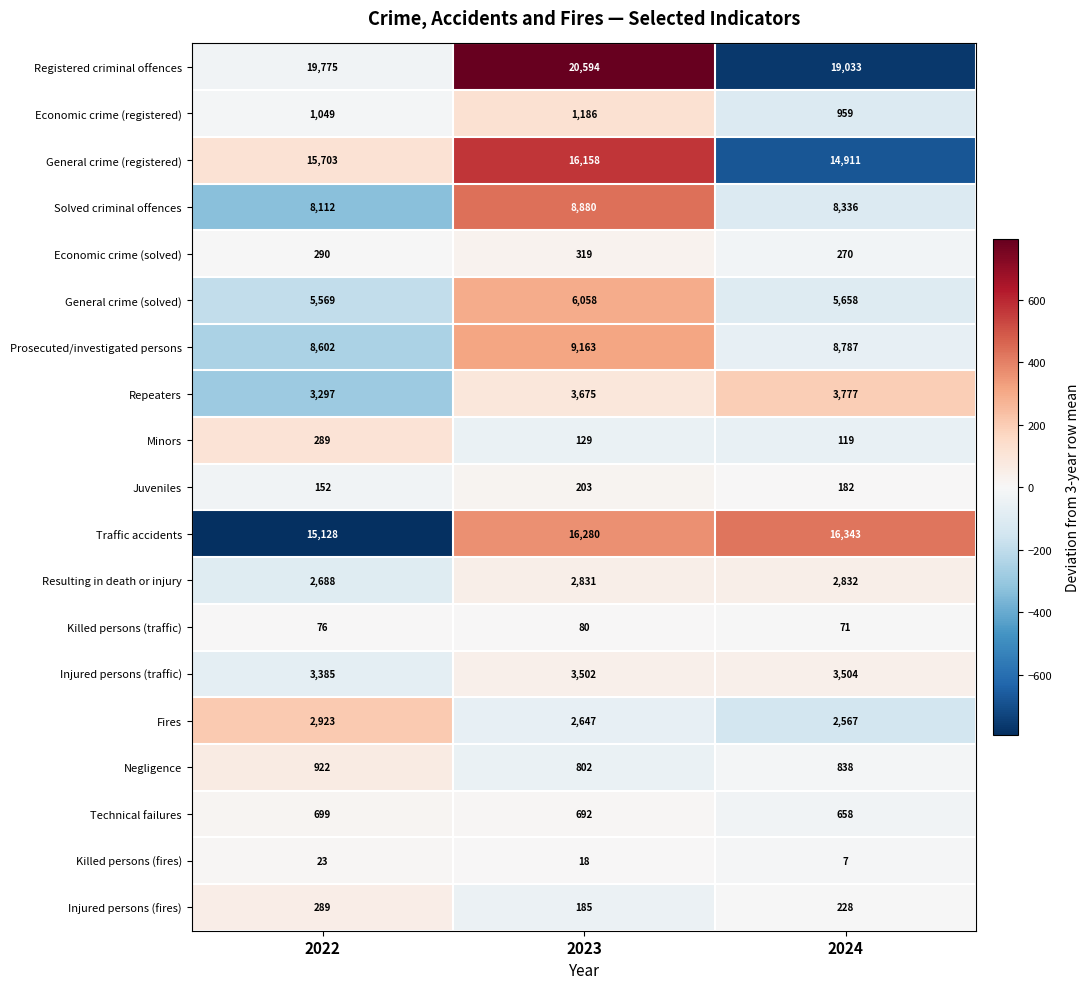

Rank the series at 2024 from lowest to highest value.

Killed persons (fires), Killed persons (traffic), Minors, Juveniles, Injured persons (fires), Economic crime (solved), Technical failures, Negligence, Economic crime (registered), Fires, Resulting in death or injury, Injured persons (traffic), Repeaters, General crime (solved), Solved criminal offences, Prosecuted/investigated persons, General crime (registered), Traffic accidents, Registered criminal offences